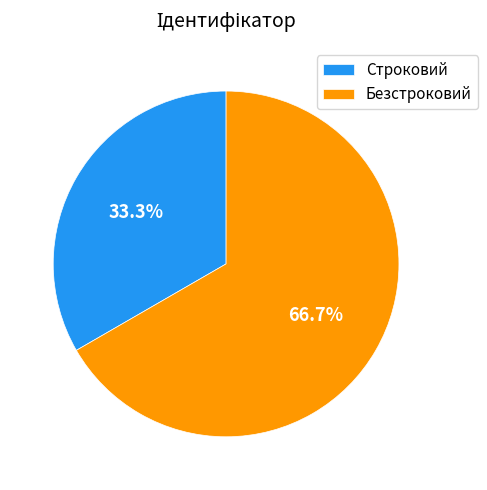

Is it true that Строковий is 33% of the pie?

True